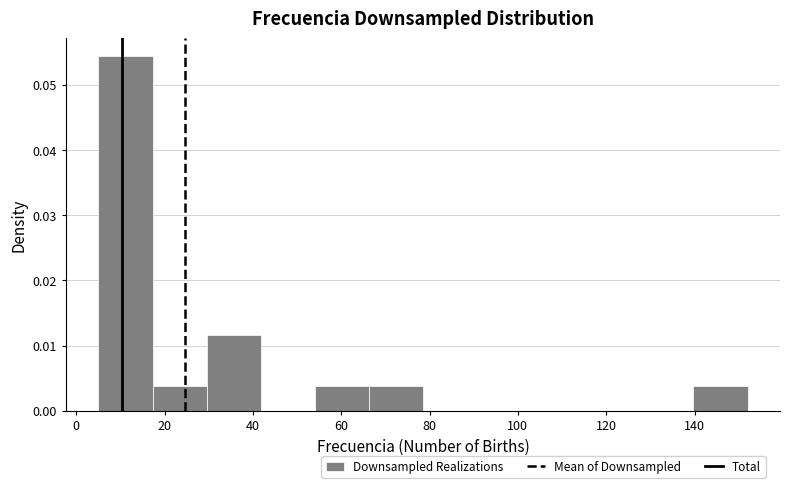

What is the height of the bar covering 66 to 78 on the x-axis? Neither the bar edges nor the heights are printed on the chart, so give them approximately, as read against the axes.

0.004